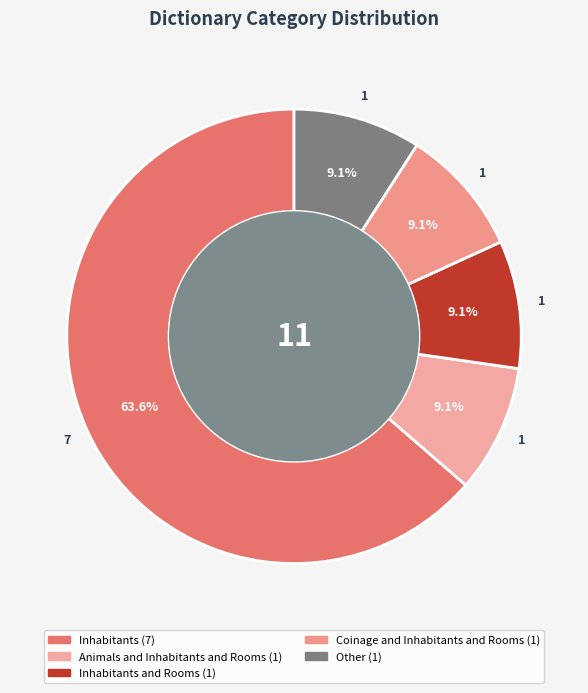

How many segments does this pie chart have?

5